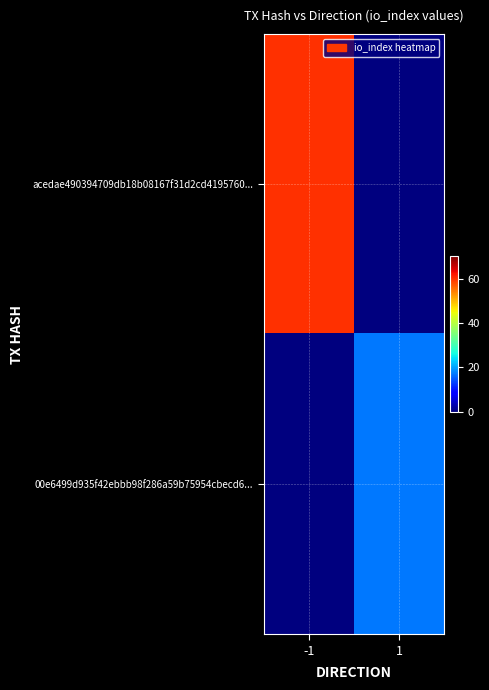

Reading left to right, what are all the values shown in this chart?

acedae490394709db18b08167f31d2cd4195760...: -1=60	1=0
00e6499d935f42ebbb98f286a59b75954cbecd6...: -1=0	1=17